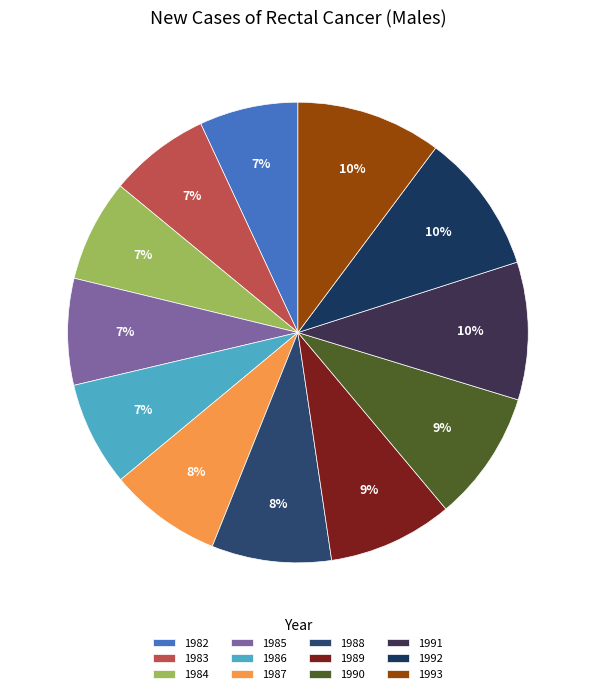

To the nearest percent, what is the difference between the largest and smallest slice percentages?

3%